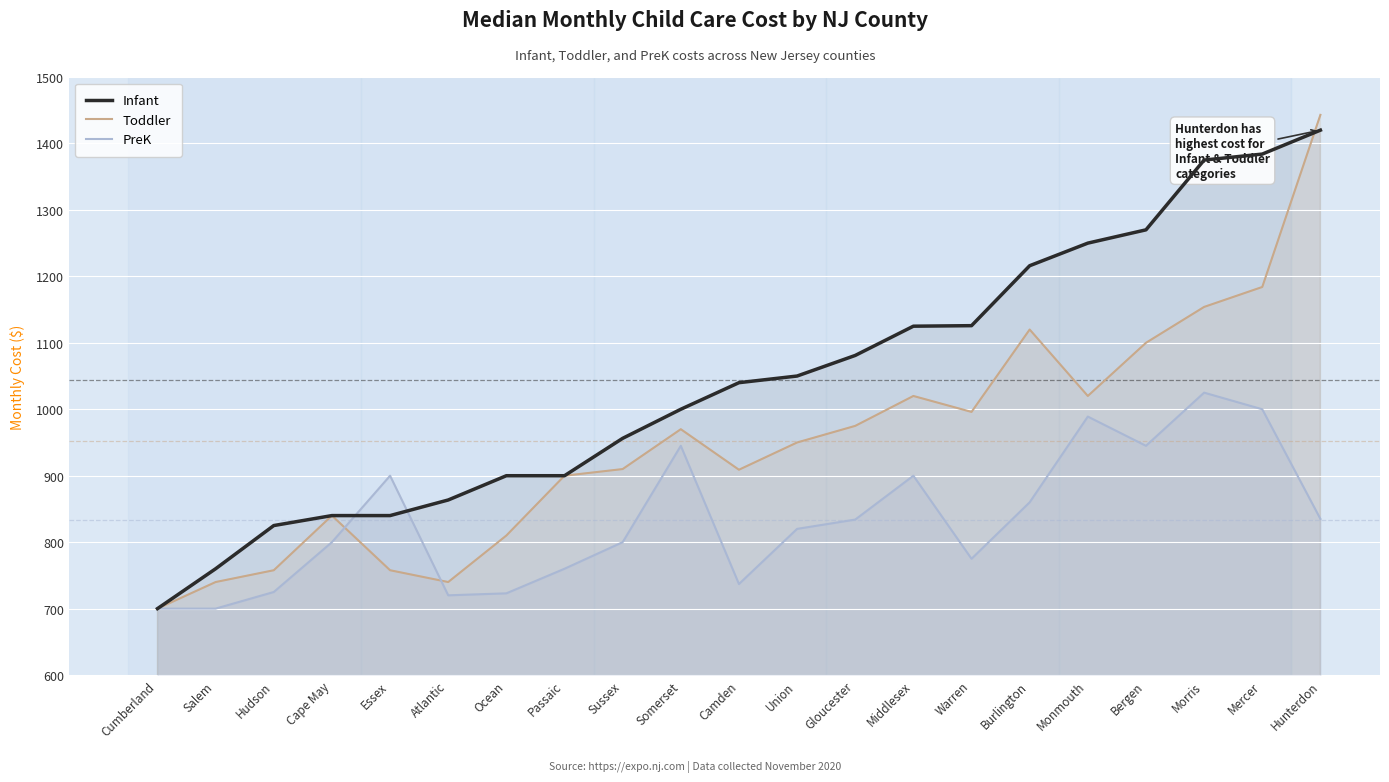

Rank the series by their average value, from highest to lowest.

Infant, Toddler, PreK